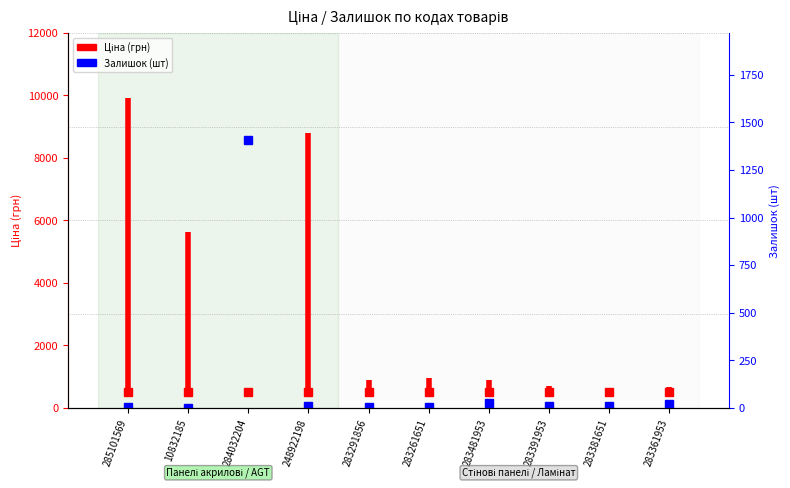

What is the value of the 1st point from the left?

508.6